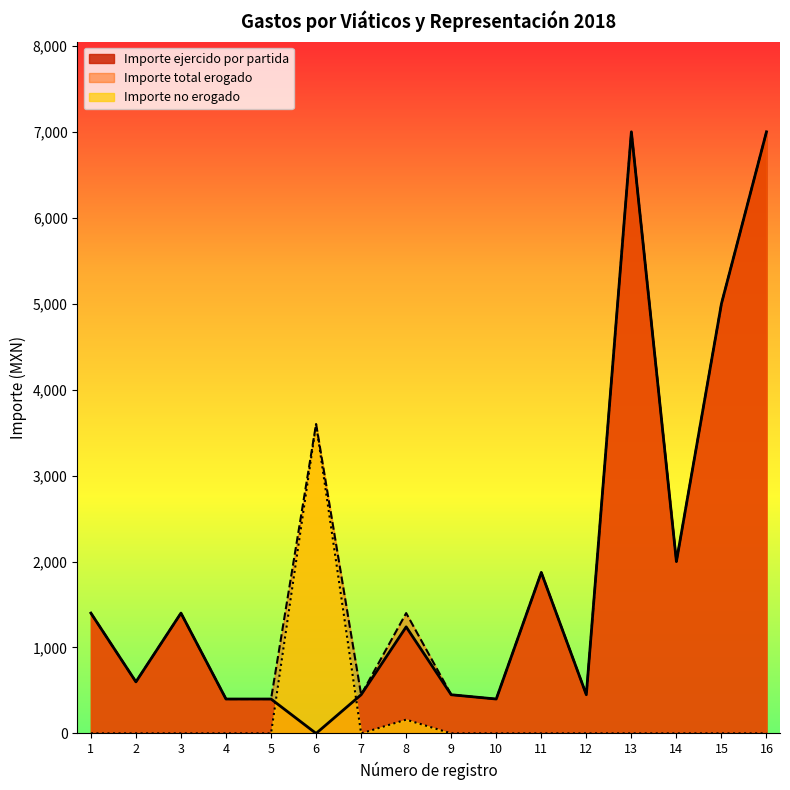

How many interior local valleys does the Importe ejercido por partida series have?

5